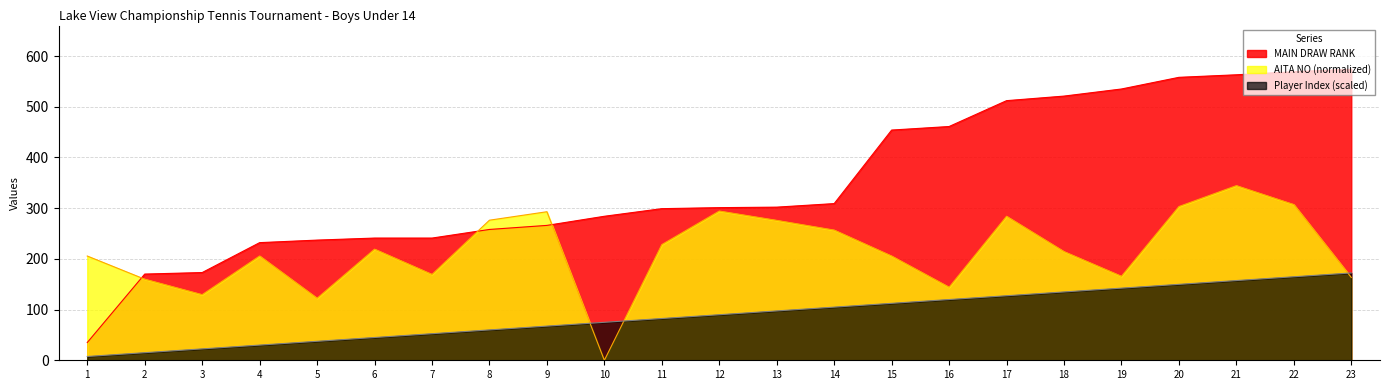

At which label does Player Index first exceed 89?

12